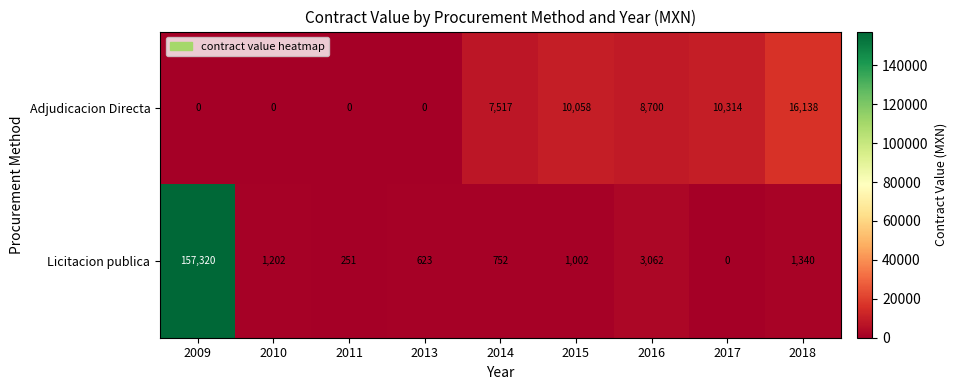

Which series has the widest spread of values?

Licitacion publica